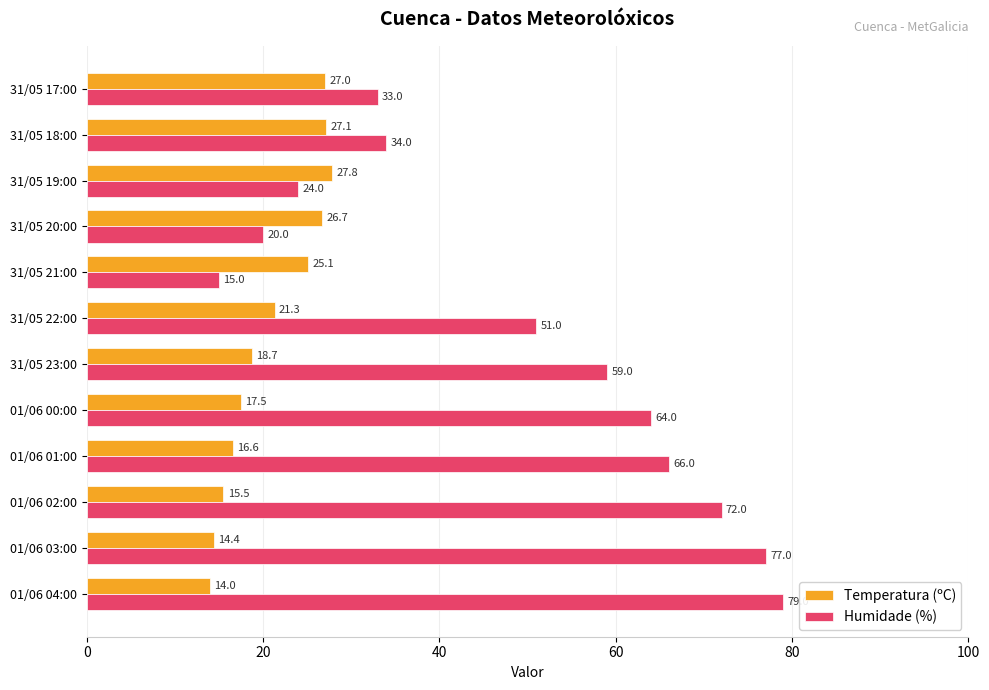

Read the Temperatura (ºC) value at 01/06 04:00.

14.0